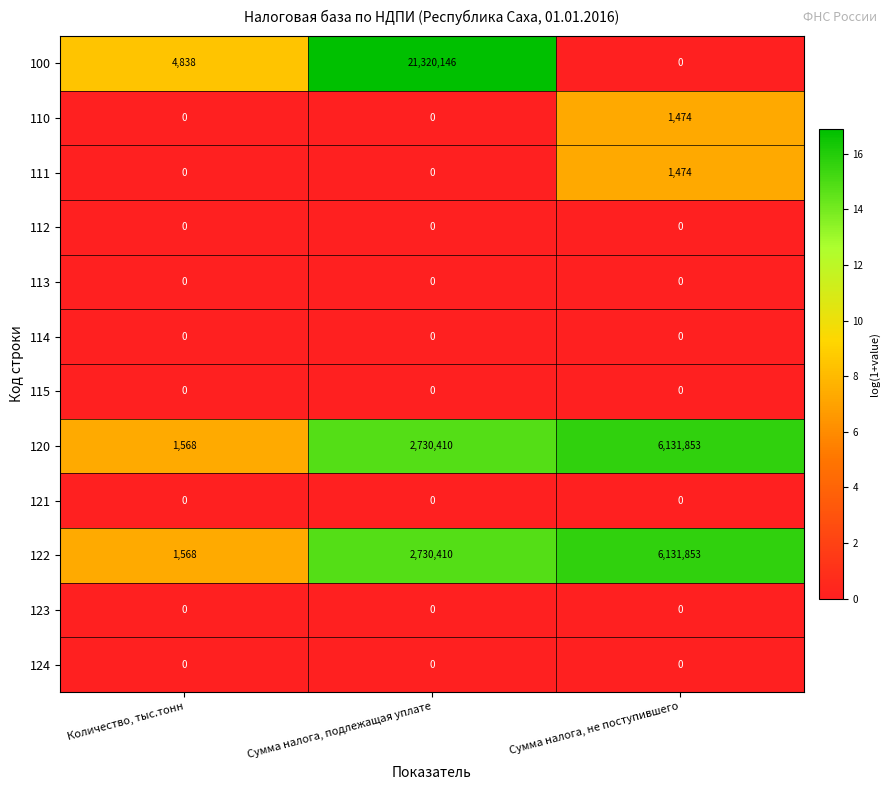

Which category has the highest value across all series?

Сумма налога, подлежащая уплате